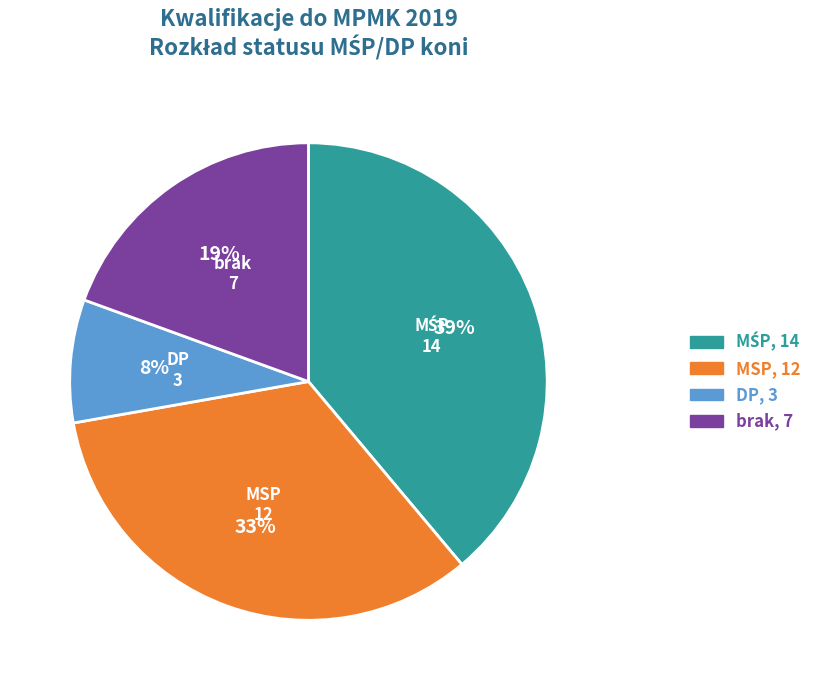

To the nearest percent, what portion does DP represent?

8%